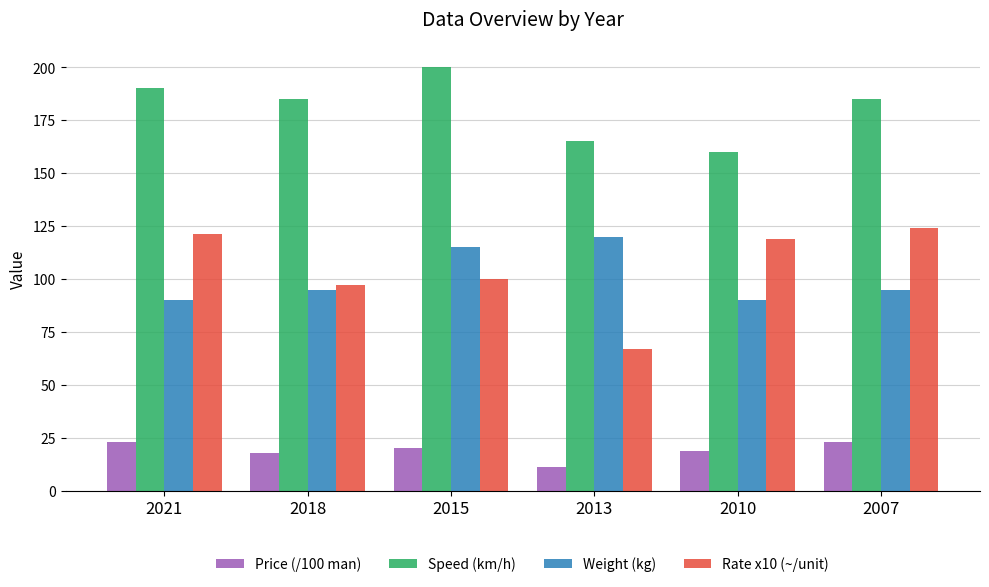

At which category is the sum across all series the highest?

2015